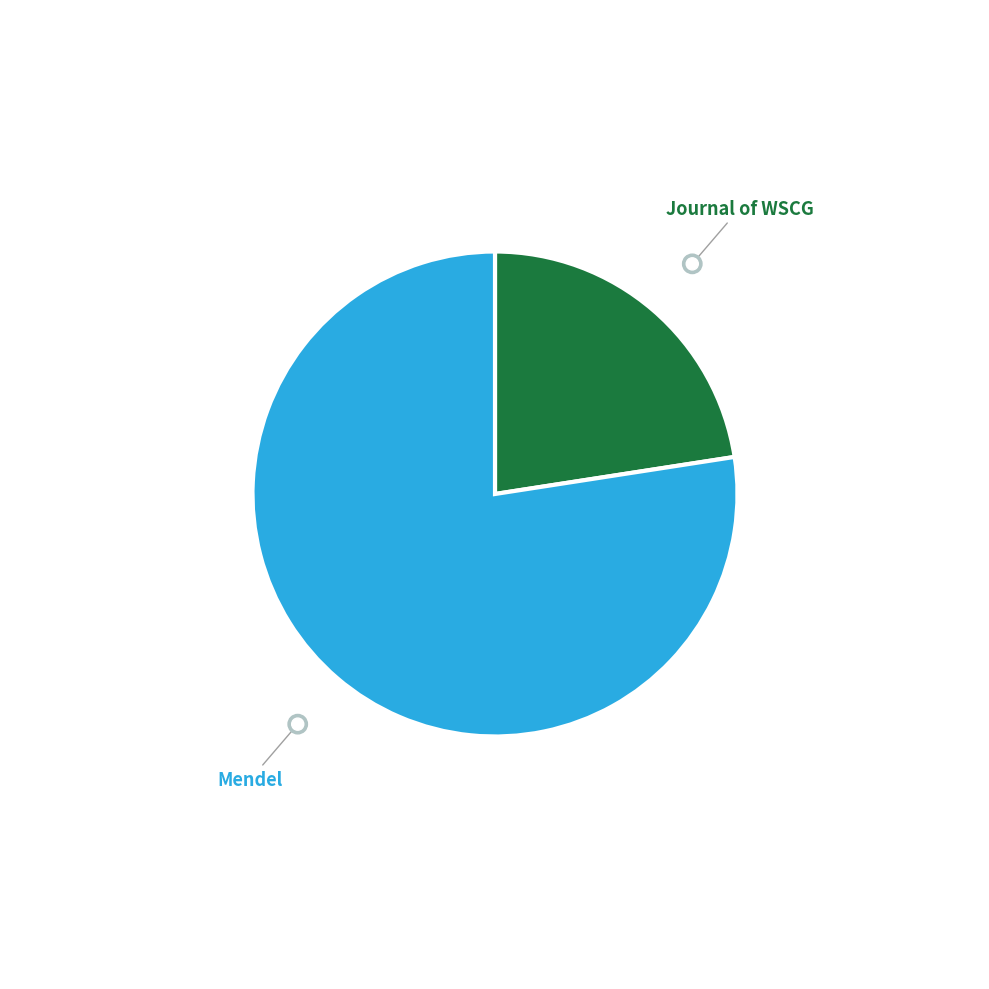

Do Mendel and Journal of WSCG together represent more than half of the pie?

Yes